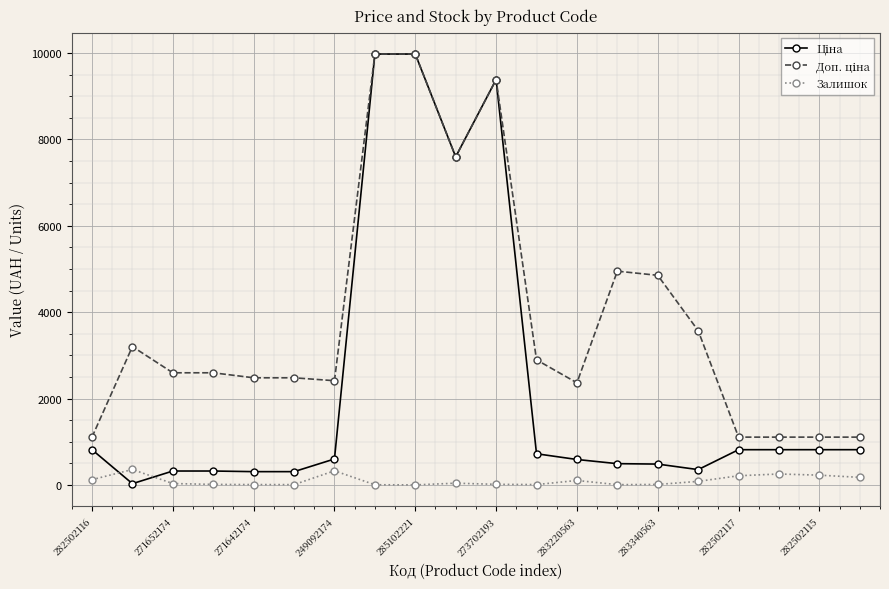

What is the maximum value for Залишок?

360.0